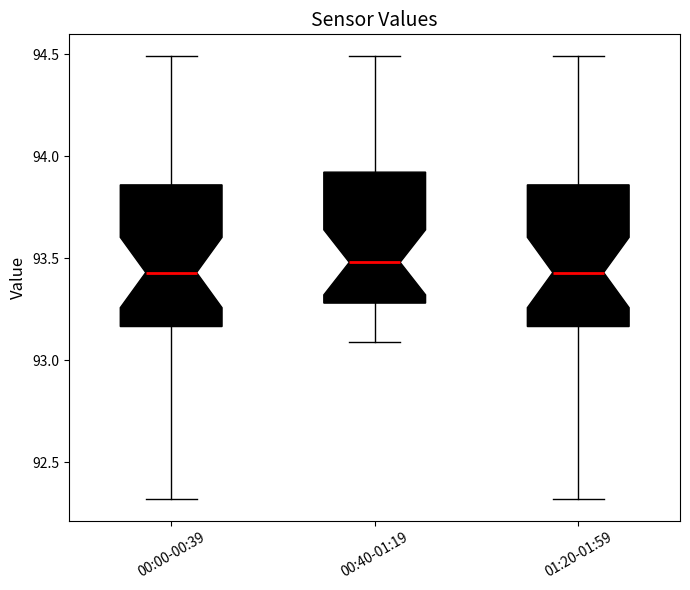

Where is the upper edge of the box for 00:40-01:19 on the y-axis? The values are not printed on the chart, so give them approximately, as read against the axis.

93.90